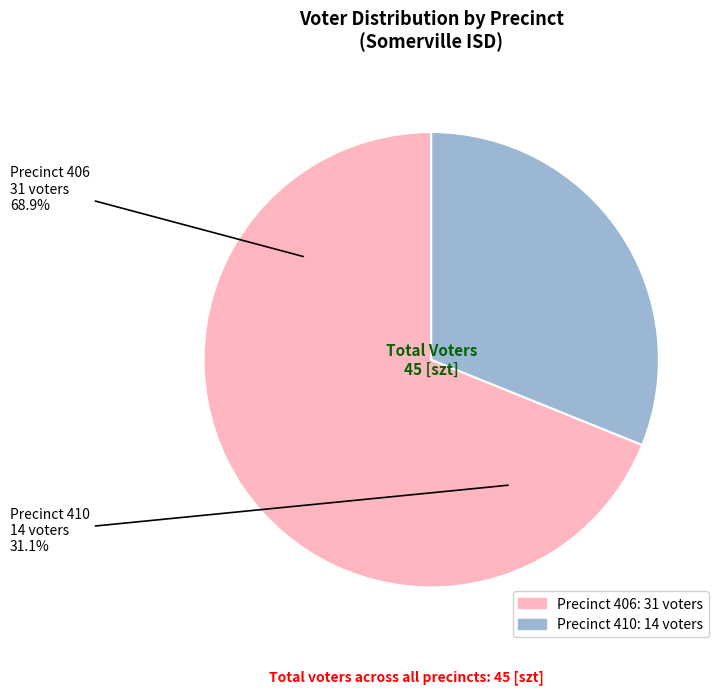

Count the number of slices in the pie.

2